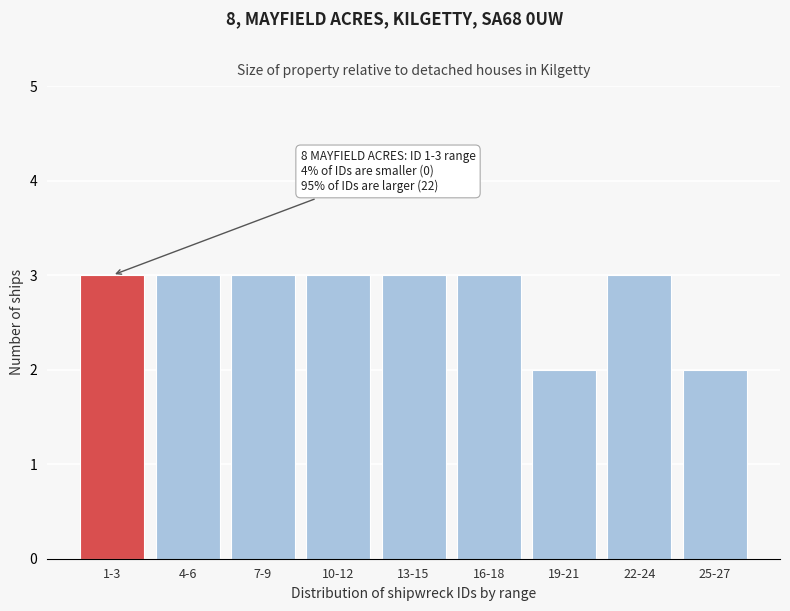

Reading left to right, what are all the values shown in this chart?

1-3=3	4-6=3	7-9=3	10-12=3	13-15=3	16-18=3	19-21=2	22-24=3	25-27=2